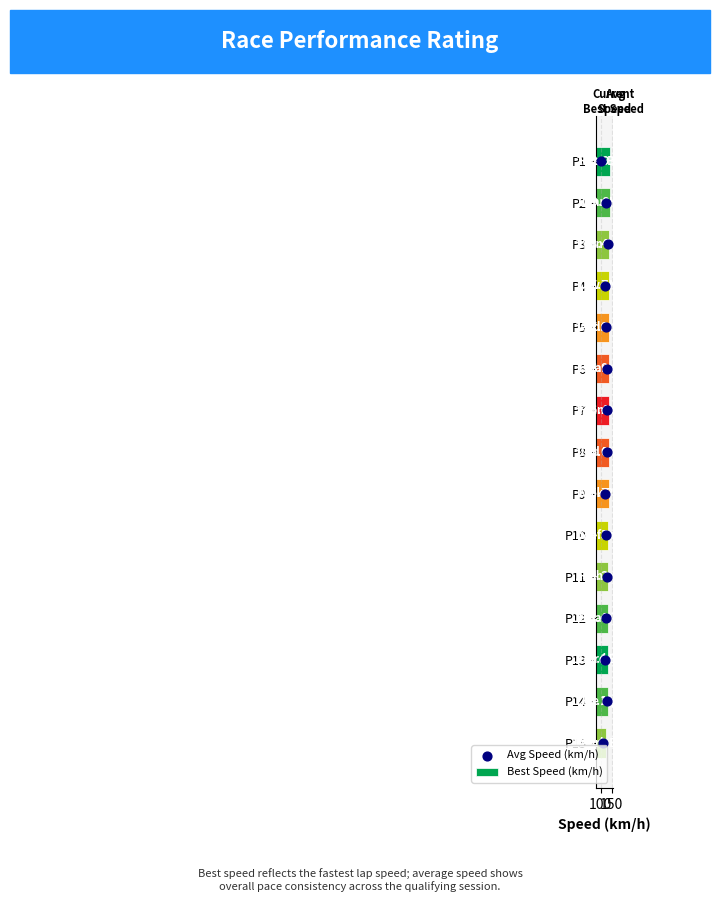

Which series contains the lowest Y value?

Avg Speed (km/h)